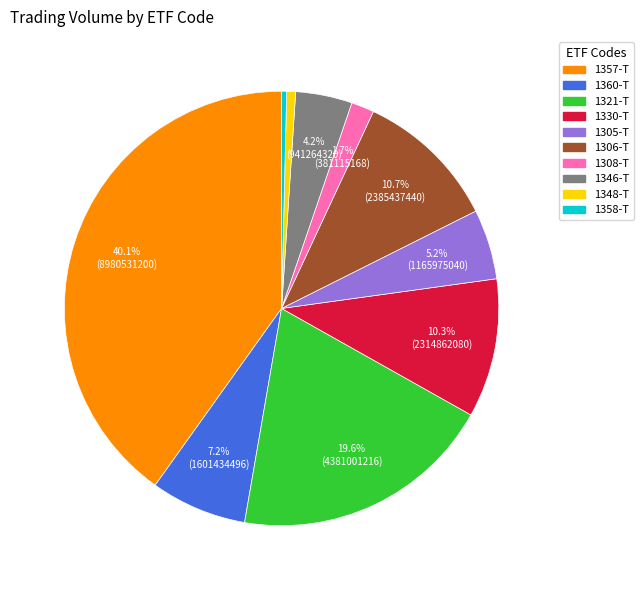

Is it true that 1305-T is 17% of the pie?

False